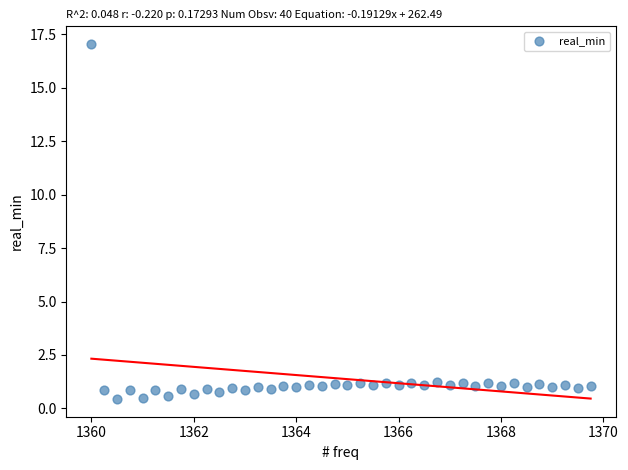

What is the range of Y values (max minus min)?

16.6